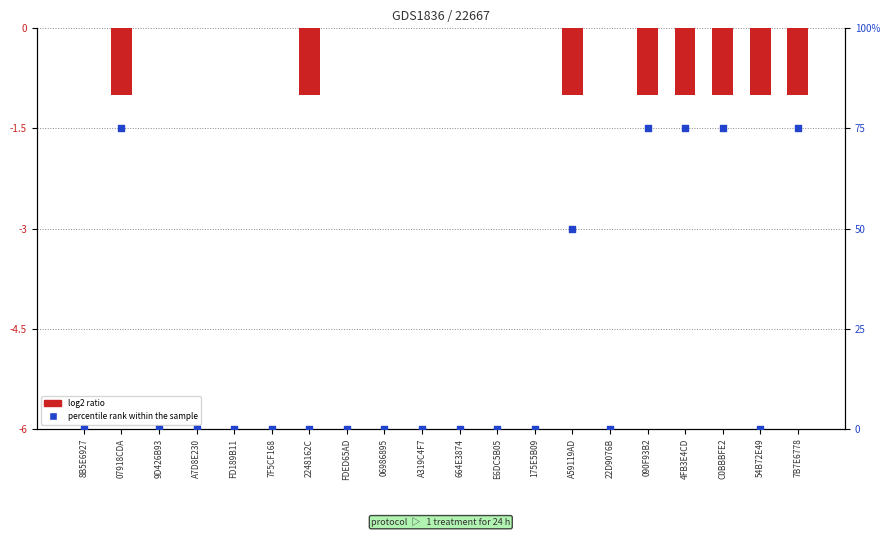

At how many categories does at least one series exceed 12?

6